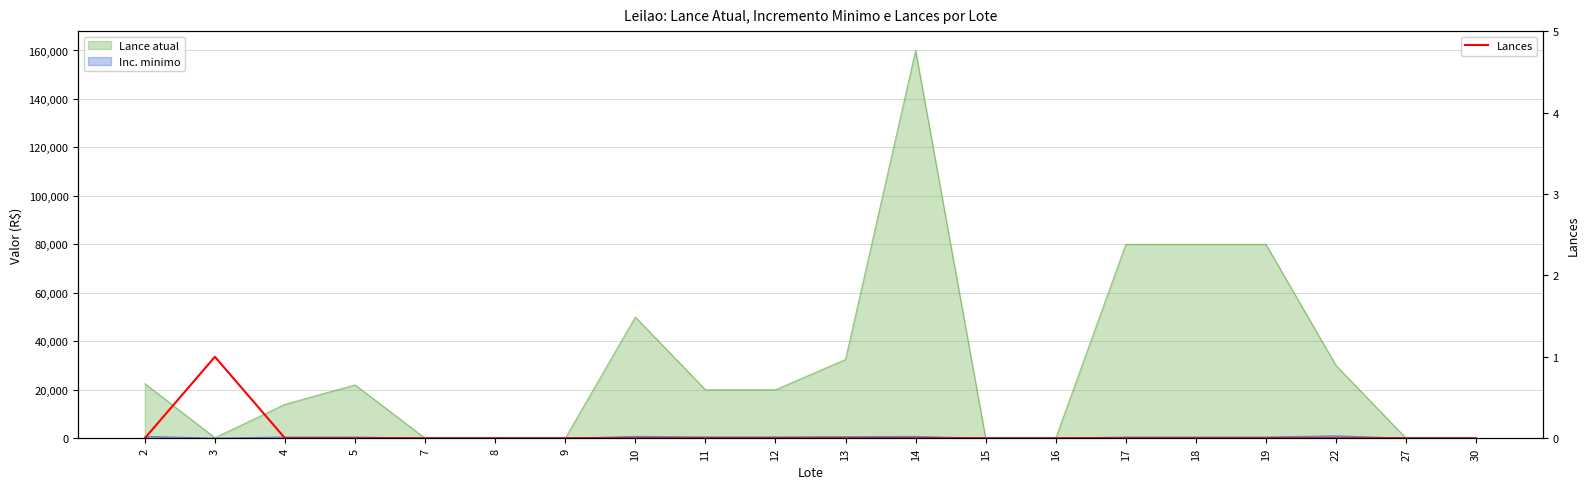

The chart shows a value of 0 at 16. True or false?

True